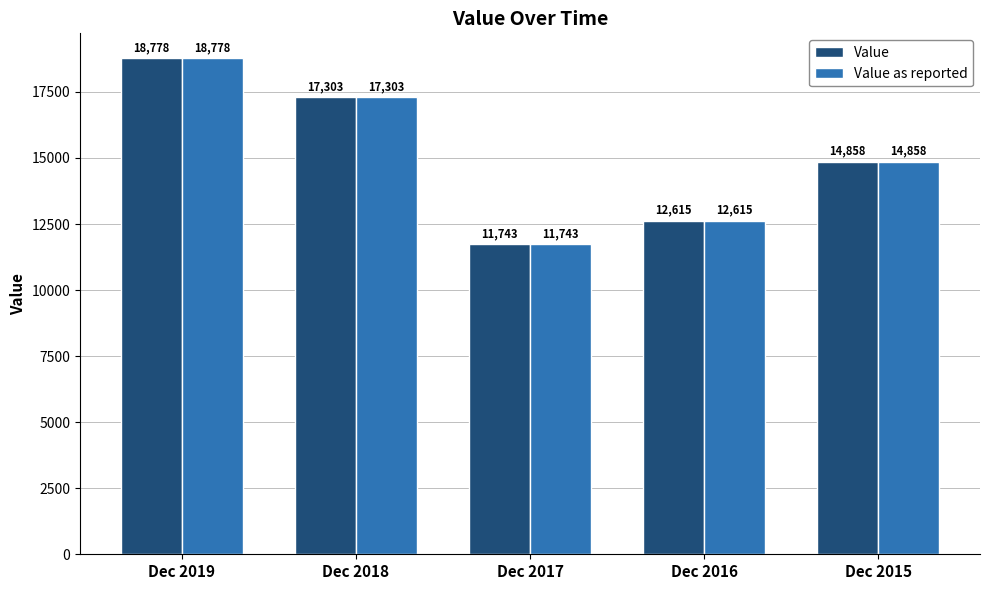

Rank the categories by Value as reported value from highest to lowest.

Dec 2019, Dec 2018, Dec 2015, Dec 2016, Dec 2017